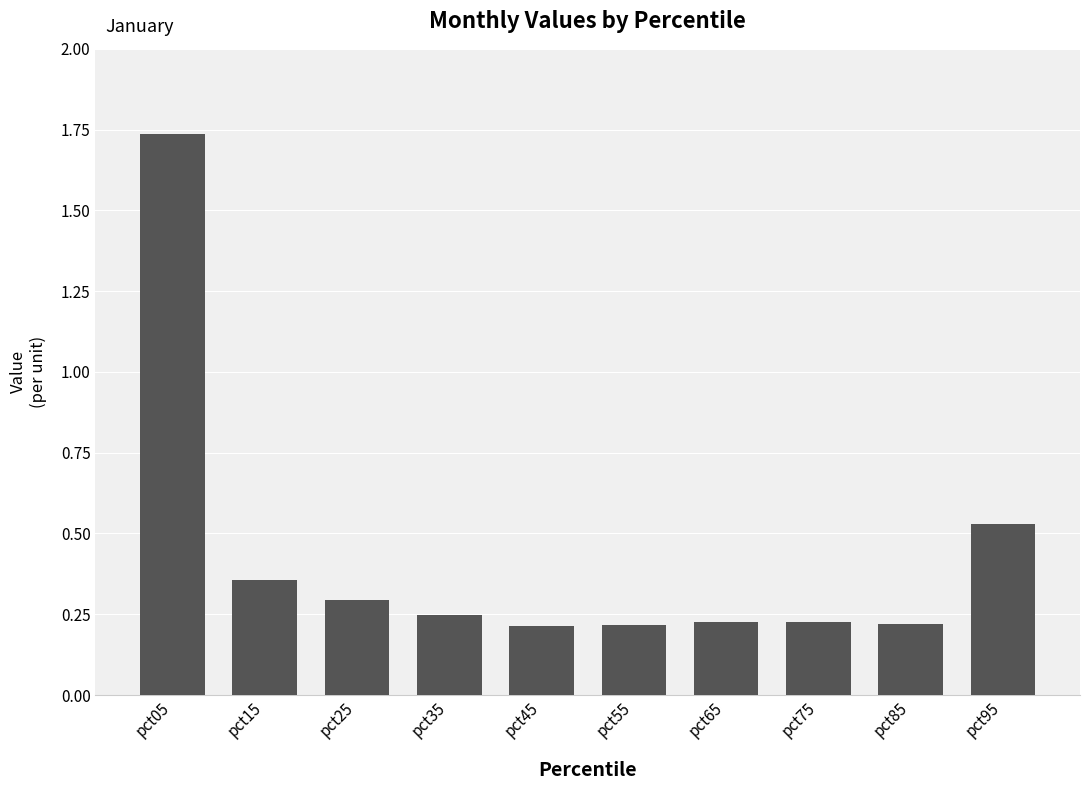

What is the value of the 3rd bar from the left?

0.3